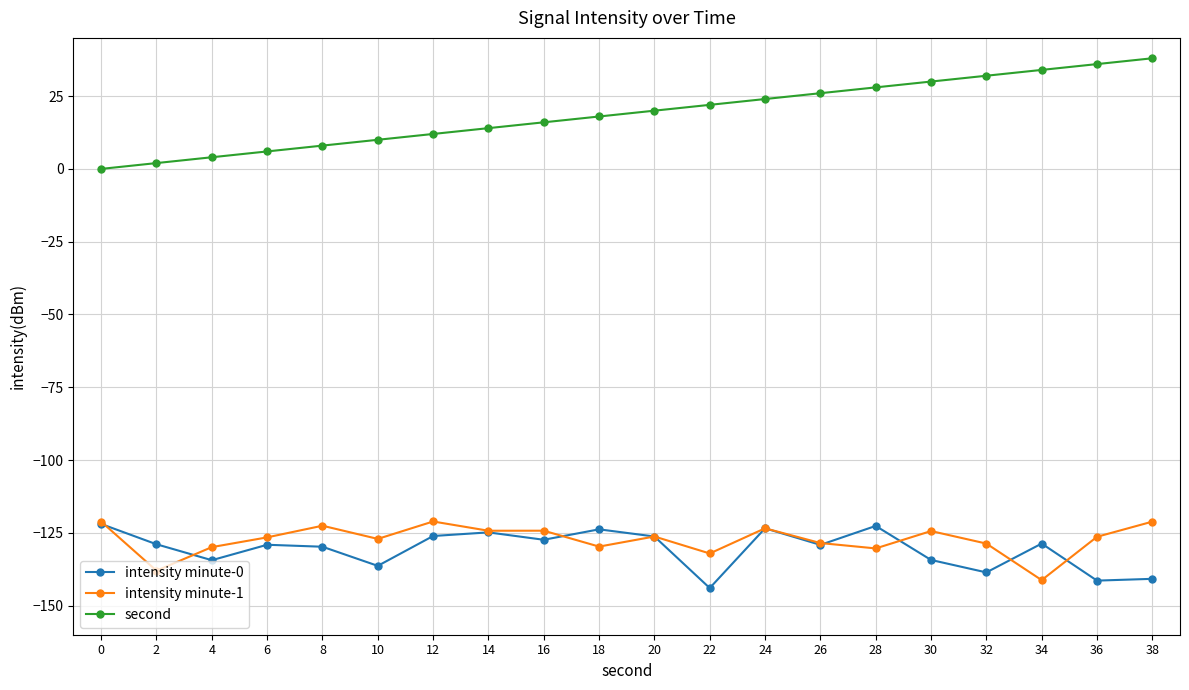

What is the spread (max minus min) of values at 8?

137.8